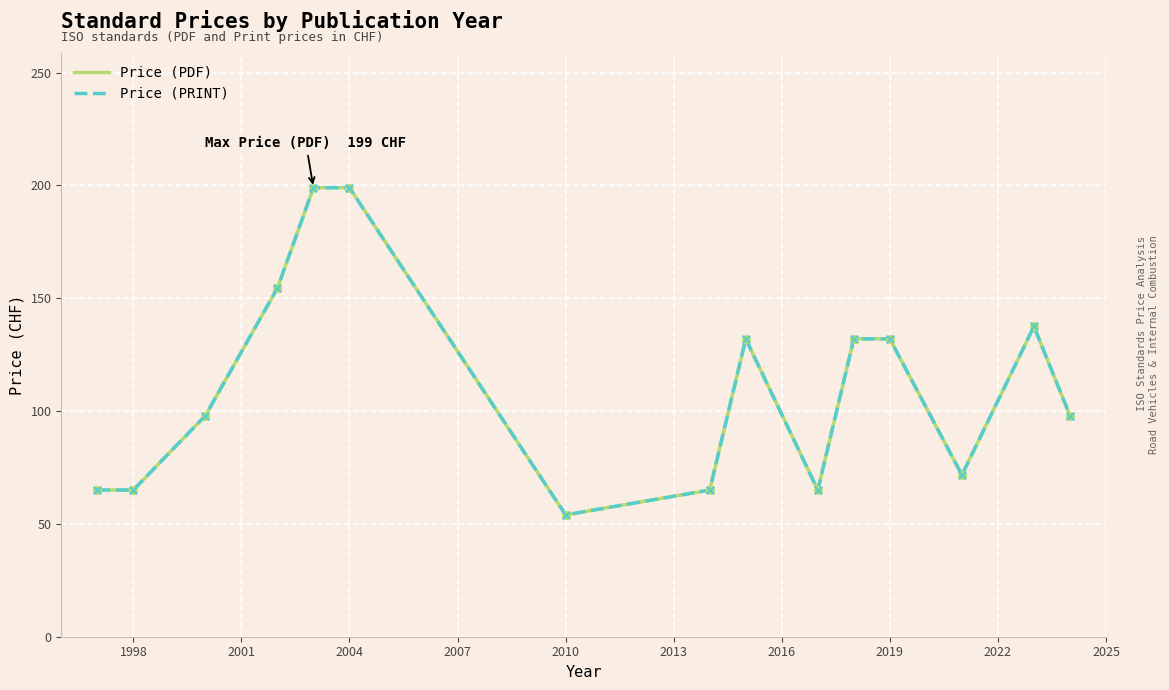

Is this an area chart (filled region under the line)?

No